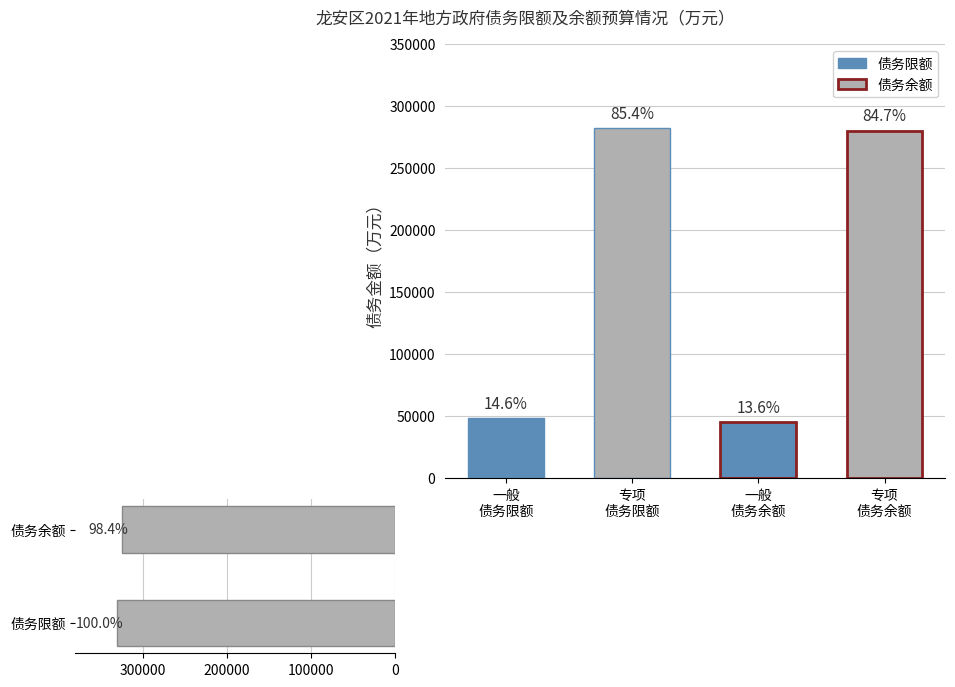

The chart shows a value of 460033 at 债务限额. True or false?

False